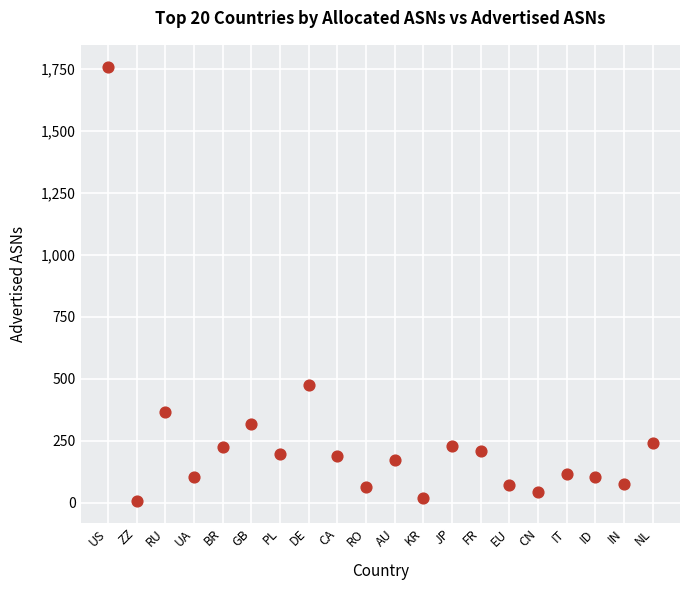

What Y value in the scatter plot is closest to 883?

477